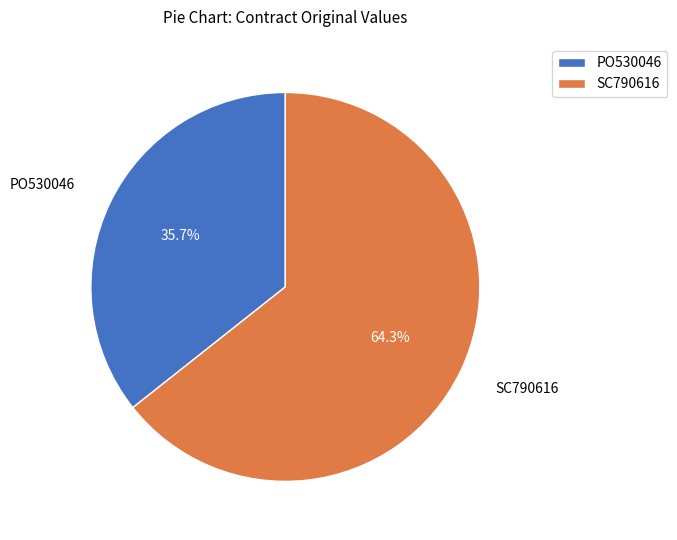

Rank the categories by value from lowest to highest.

PO530046, SC790616